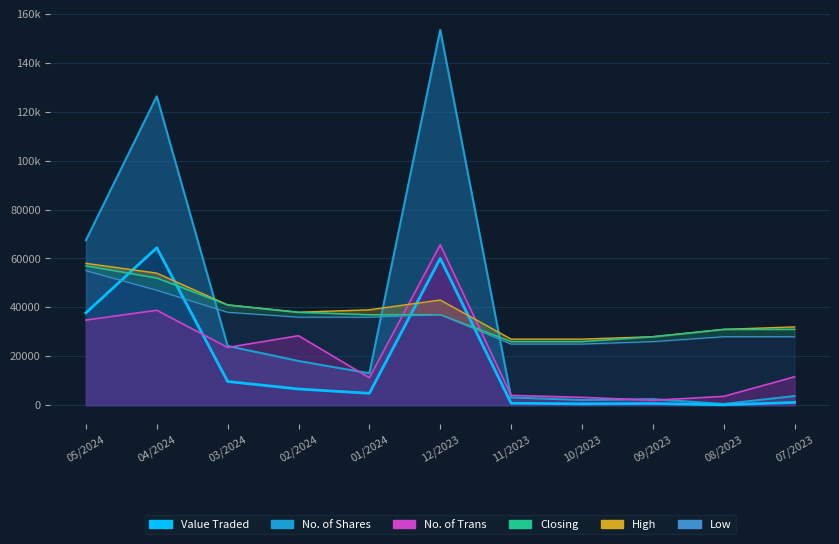

What is the value of the High point at the 6th from the left?

43000.0